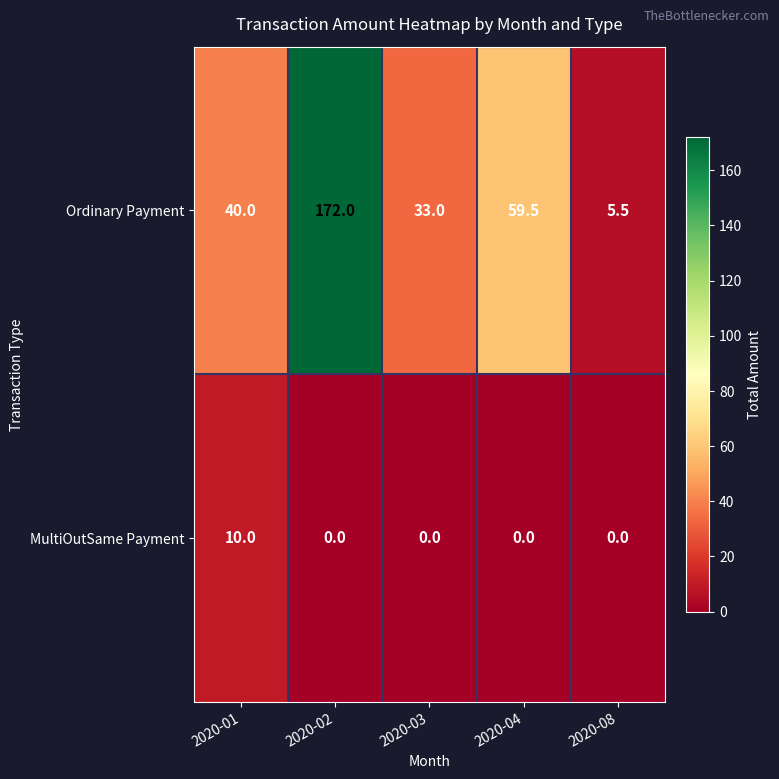

What is the highest value of the Ordinary Payment series?

172.0